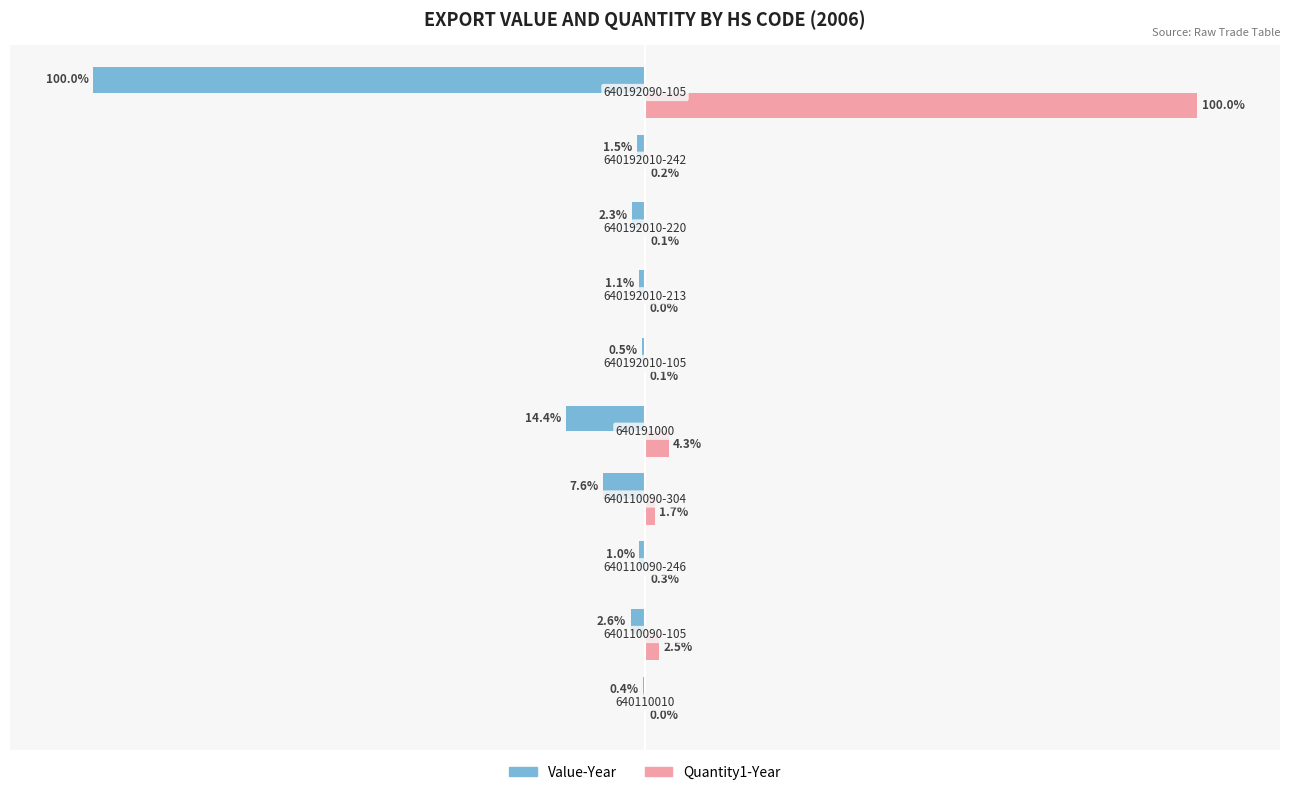

Which series has the largest total across all categories?

Quantity1-Year